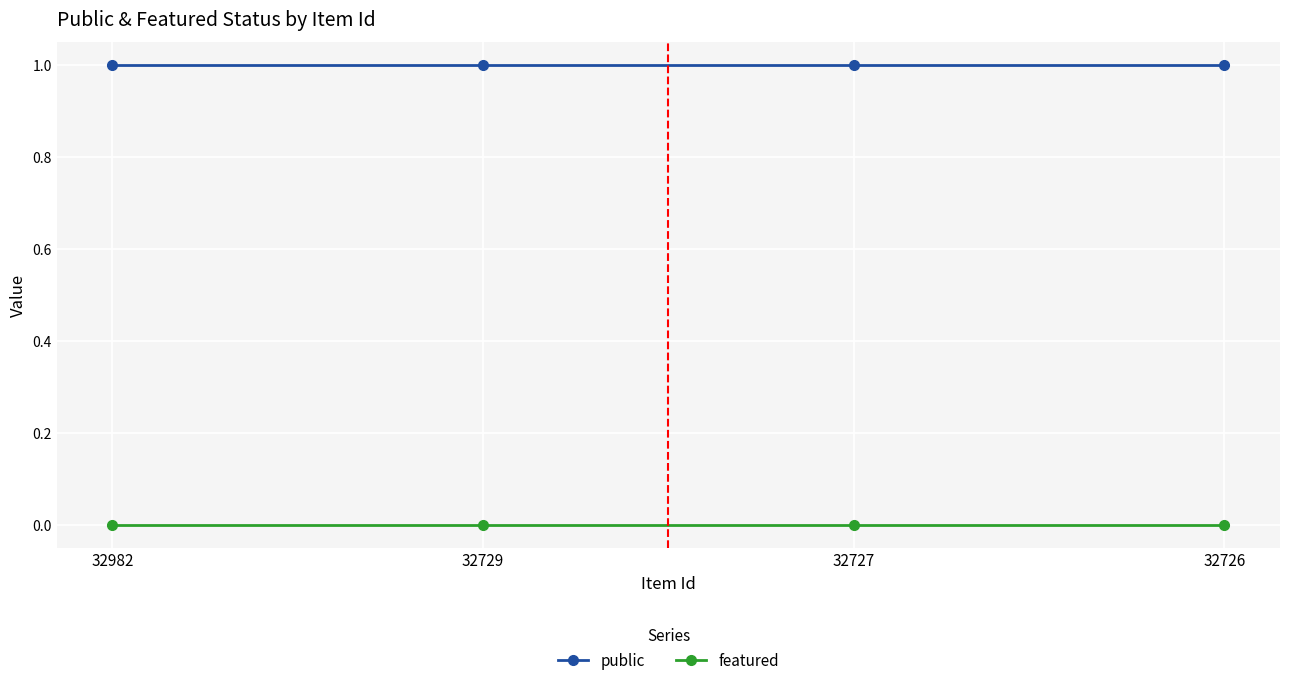

True or false: featured has a value of 0 at 32729.

True